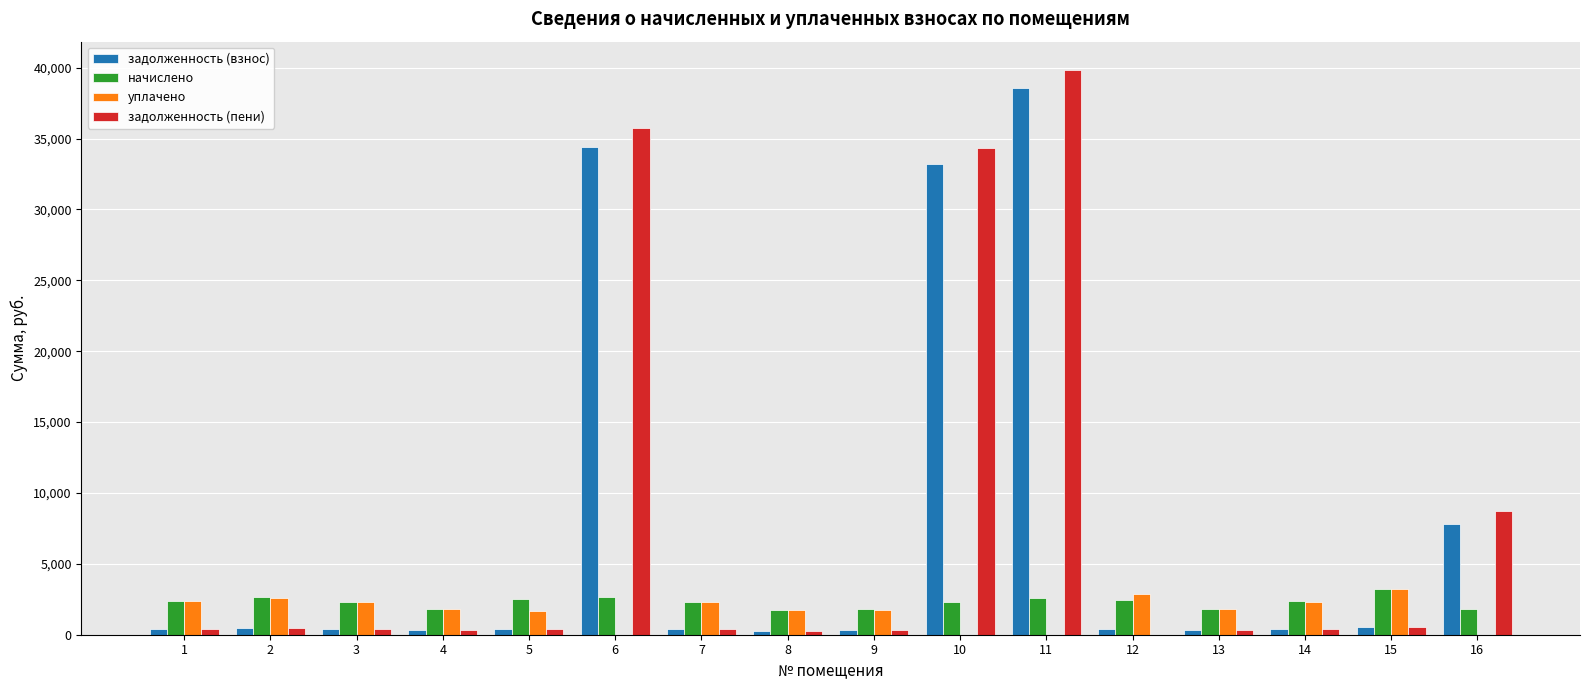

True or false: уплачено has a value of 2324.5 at 7.

True